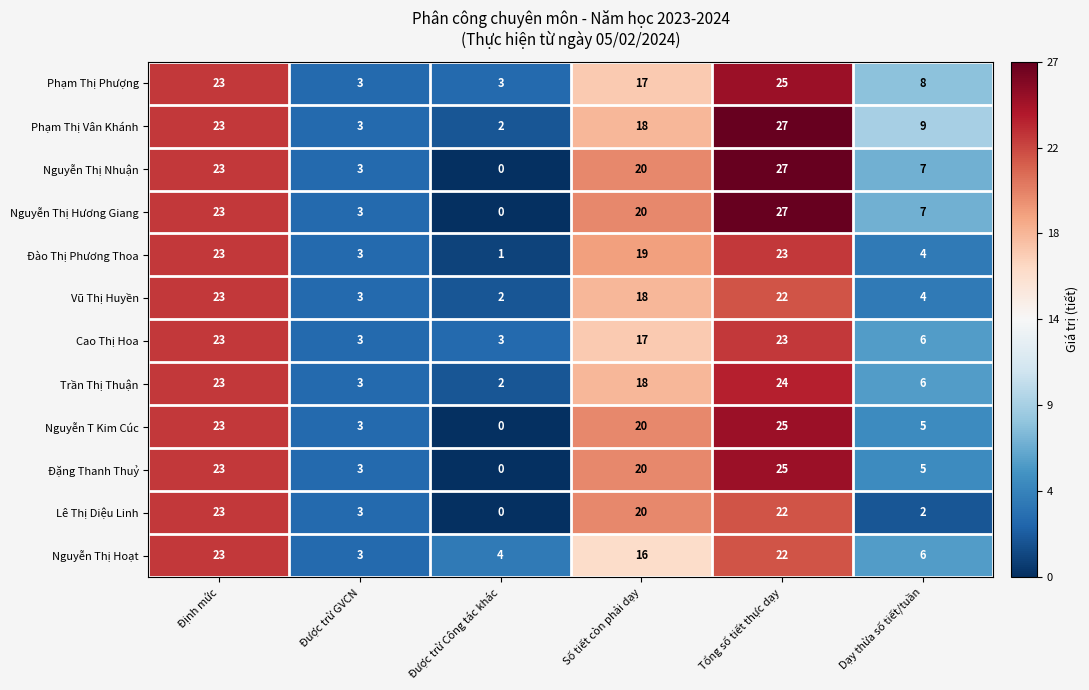

What is the average value of the Lê Thị Diệu Linh series?

12